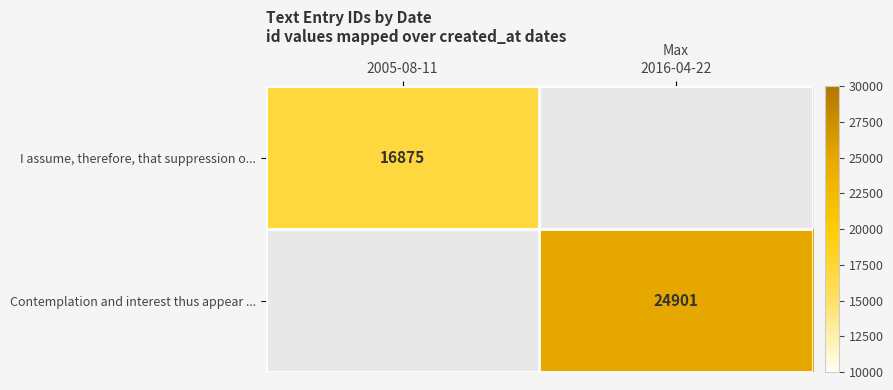

The value of Contemplation and interest thus appear ... at 2016-04-22 is 7323. True or false?

False